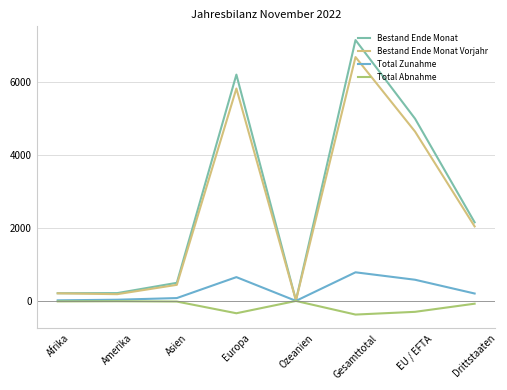

What is the difference between the second highest and minimum values in the Total Zunahme series?

651